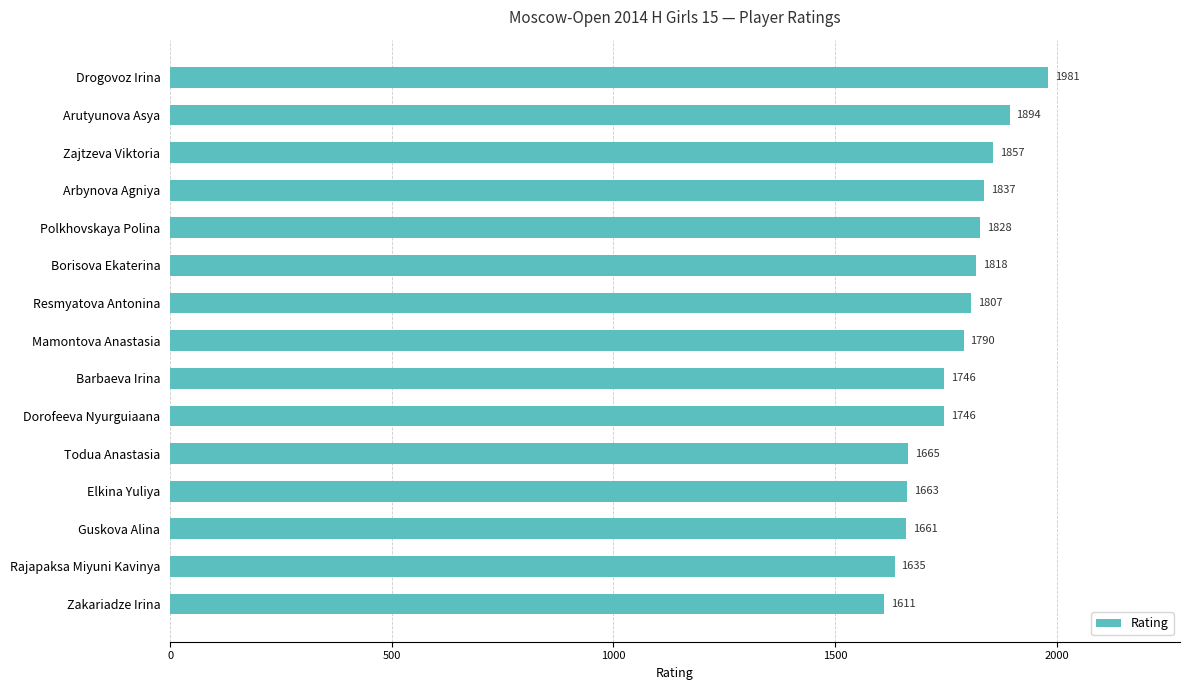

Is it true that the value at Arbynova Agniya is 1837?

True